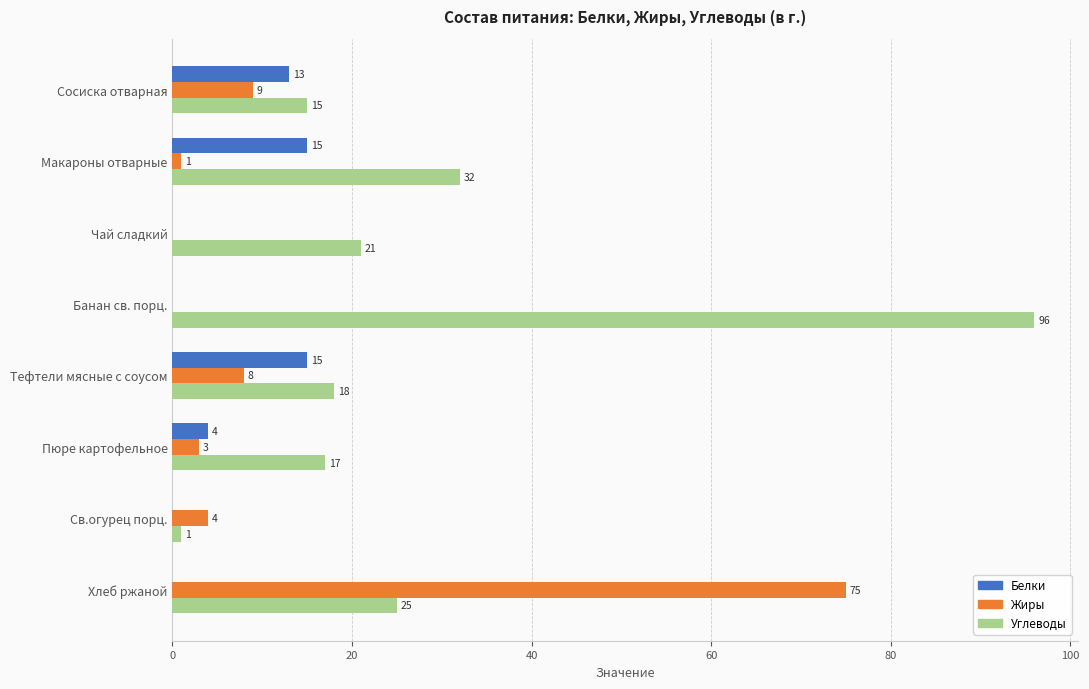

Is it true that Белки equals 0 at Св.огурец порц.?

True